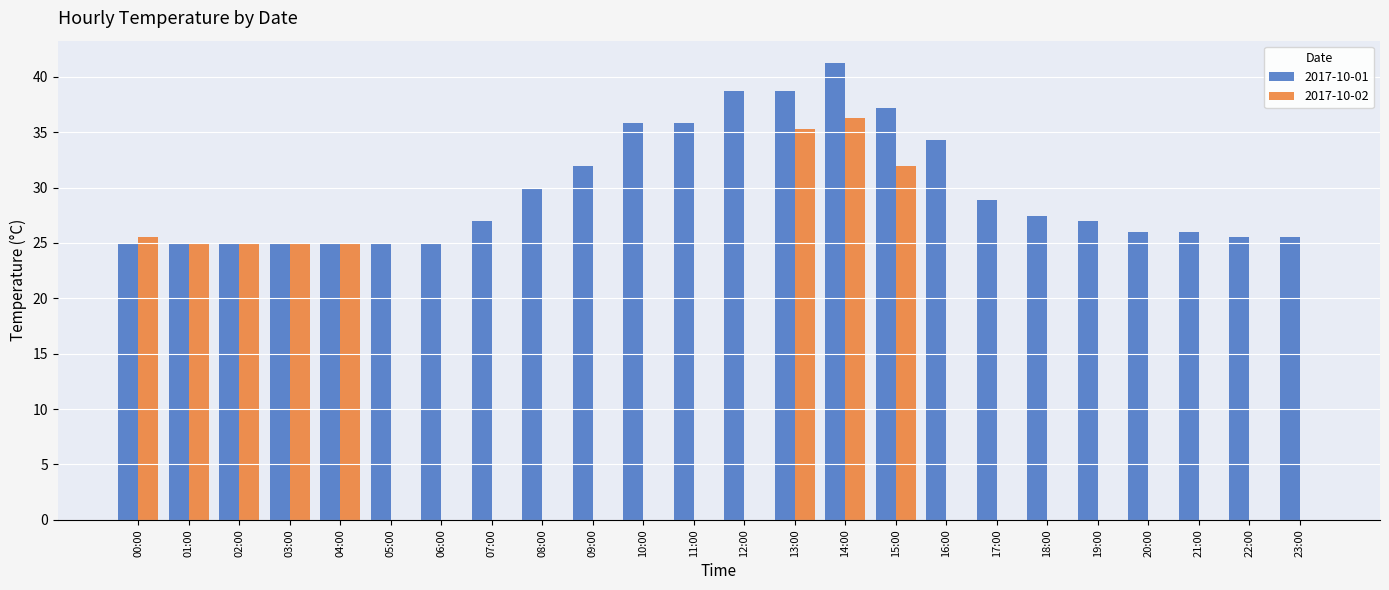

At which category does the chart reach its peak across all series?

14:00